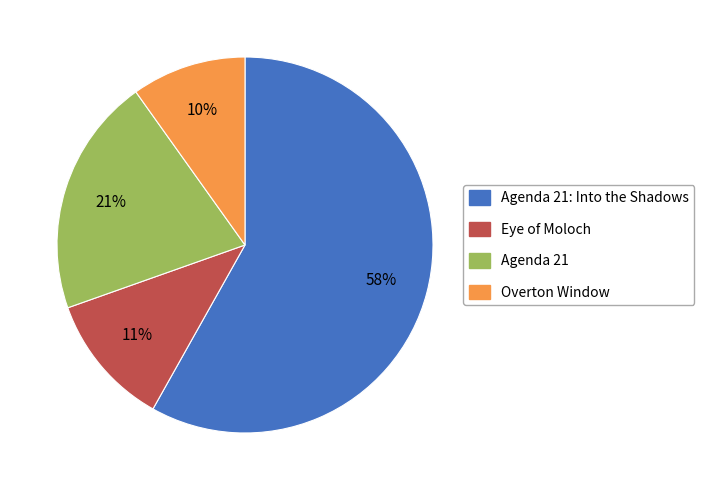

True or false: Eye of Moloch accounts for 11% of the total.

True